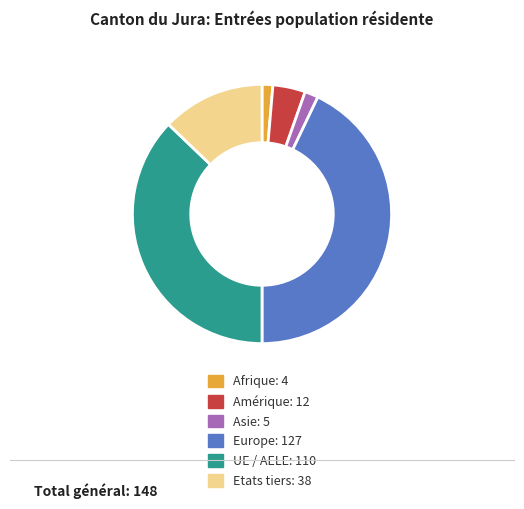

Approximately how many times larger is the value at Europe compared to Etats tiers?

3.3